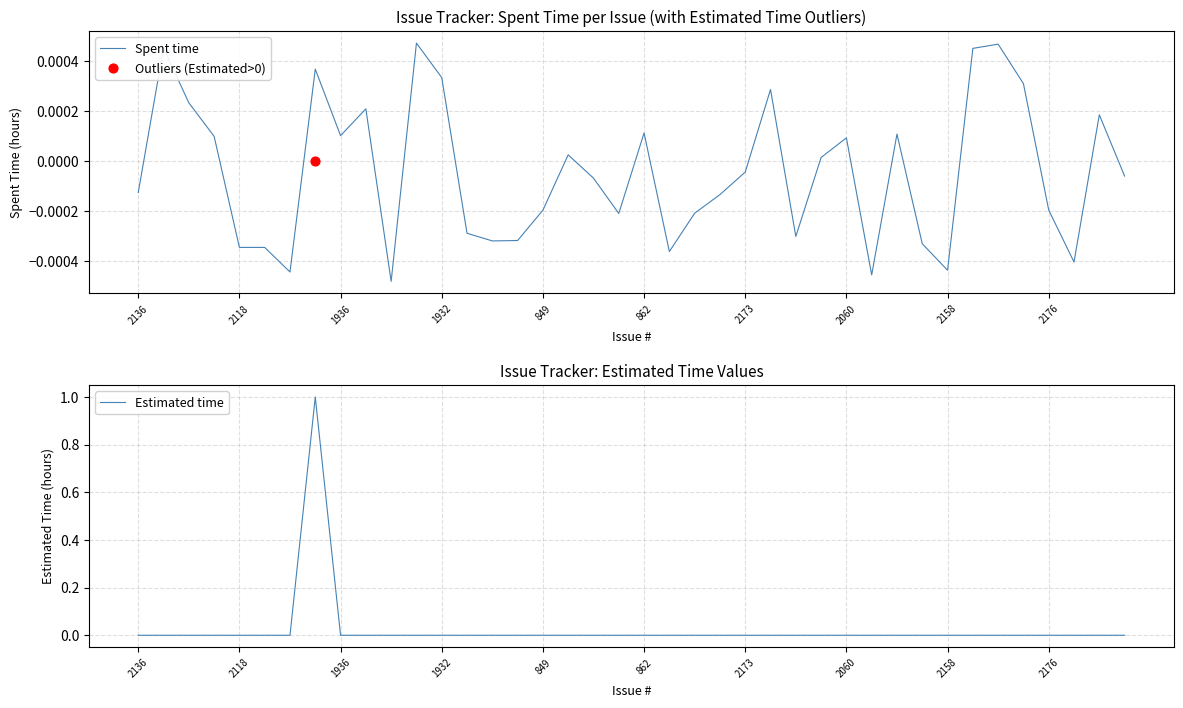

Which series contains the lowest Y value?

Spent time